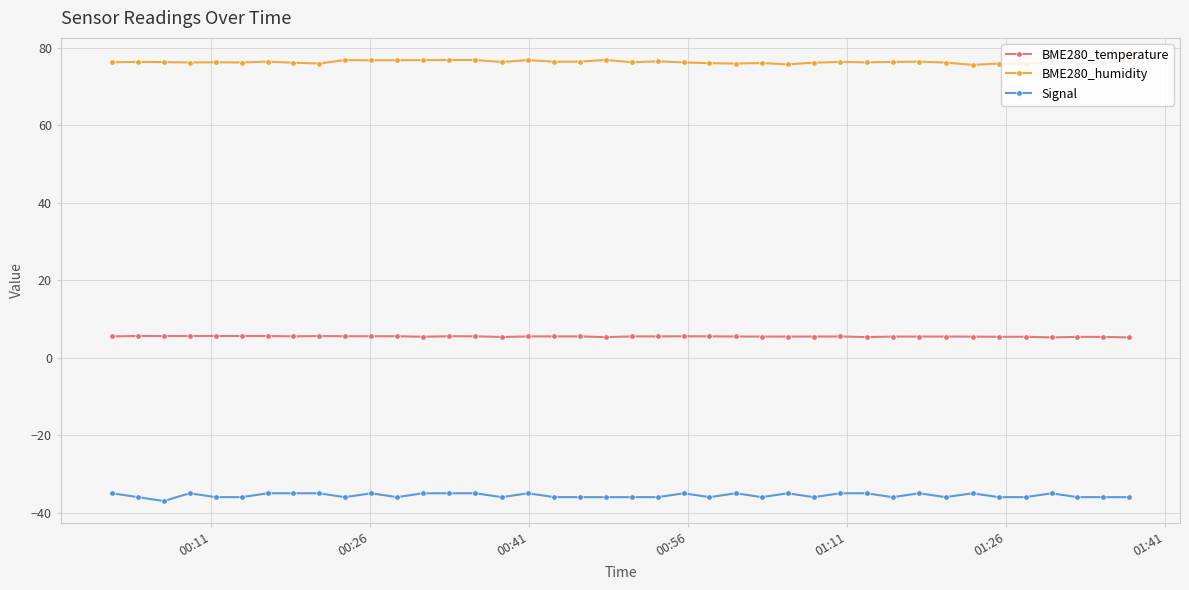

Is this an area chart (filled region under the line)?

No